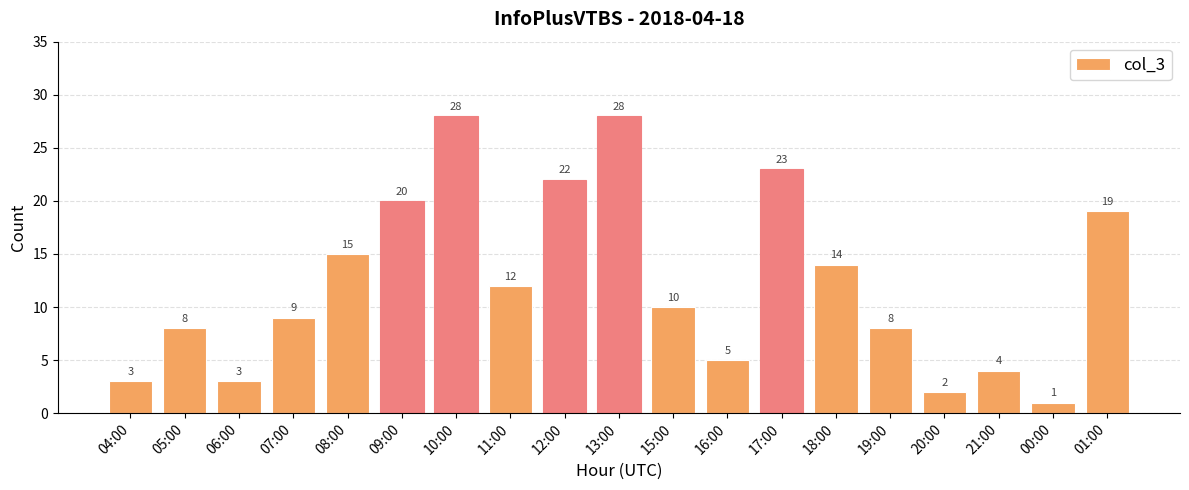

What is the smallest value displayed?

1